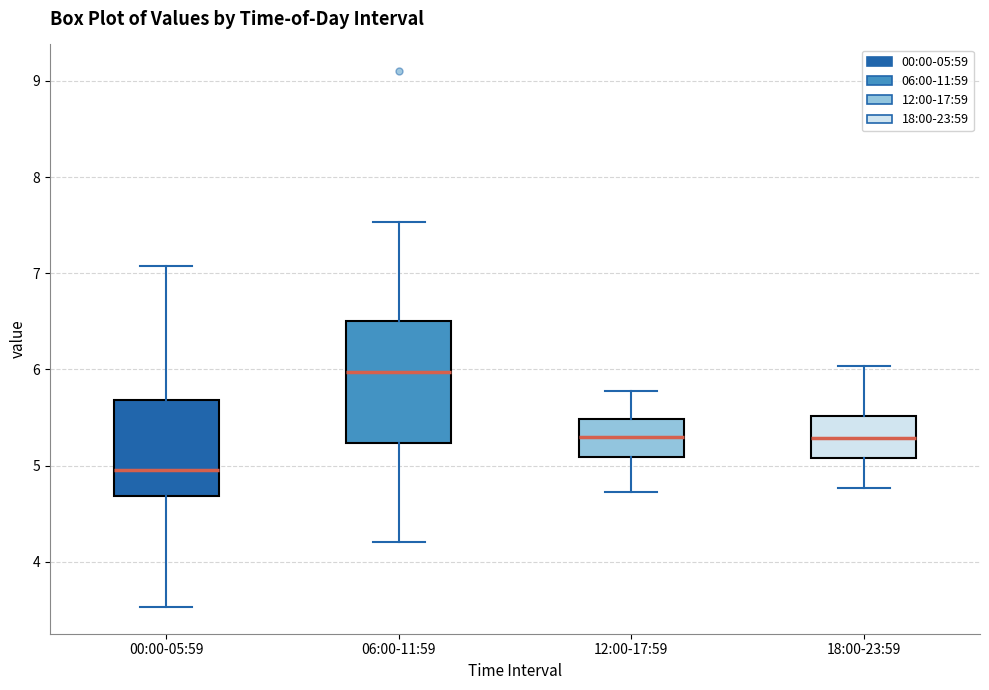

Where does the lower whisker of the box for 18:00-23:59 end on the y-axis? The values are not printed on the chart, so give them approximately, as read against the axis.

4.8